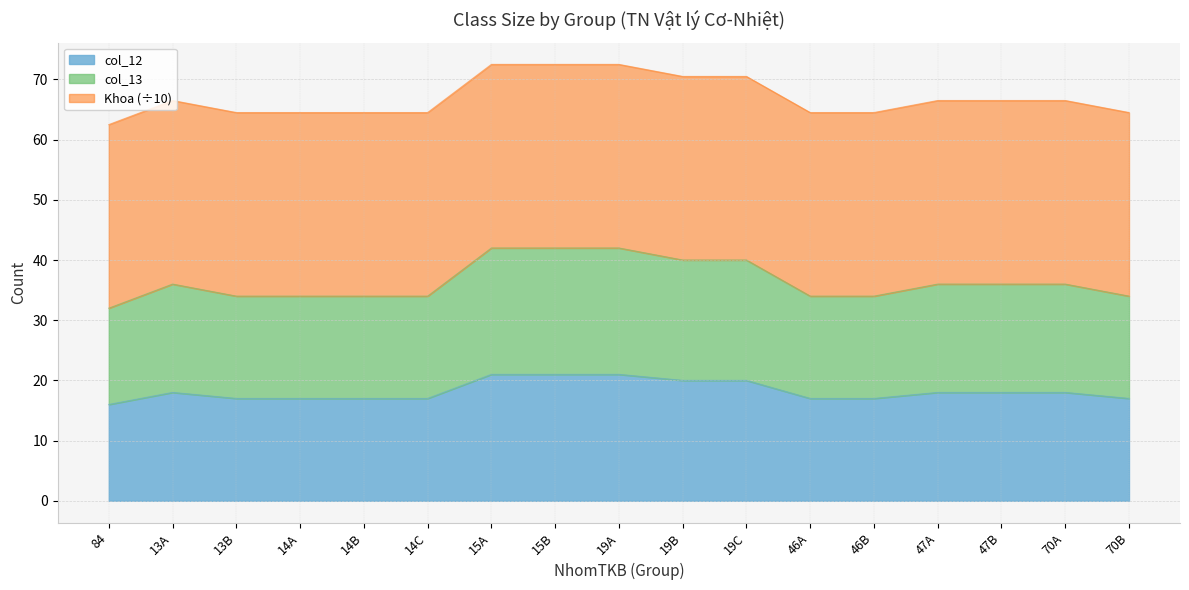

What is the label of the 4th point from the right?

47A